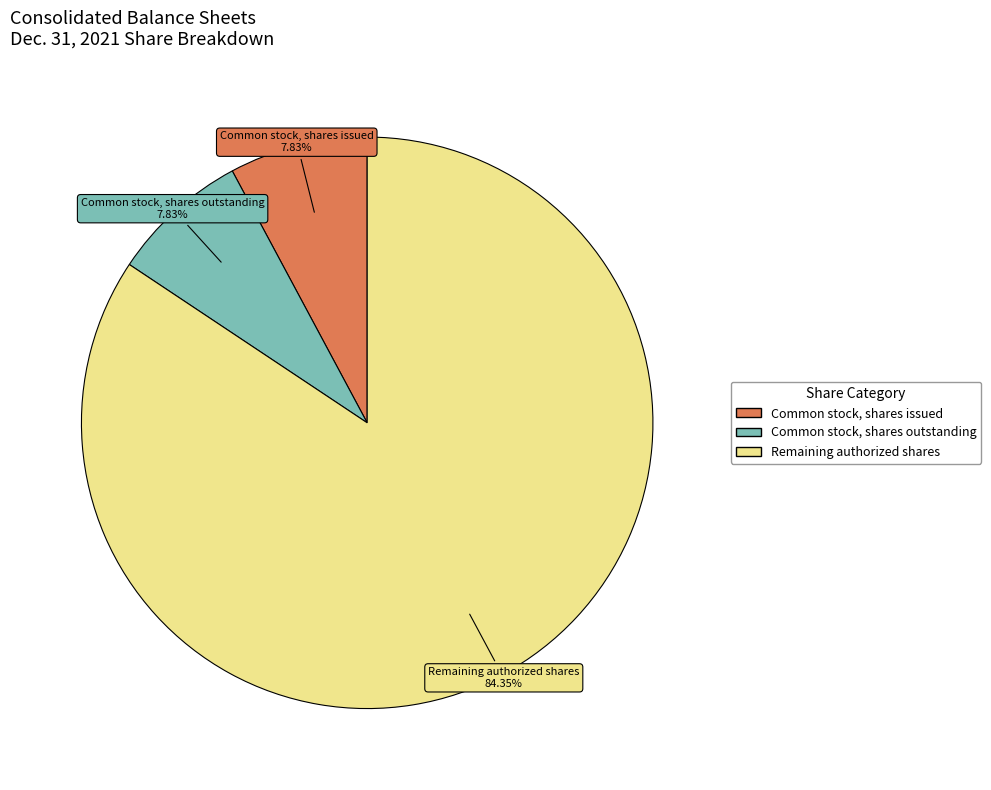

How many segments does this pie chart have?

3